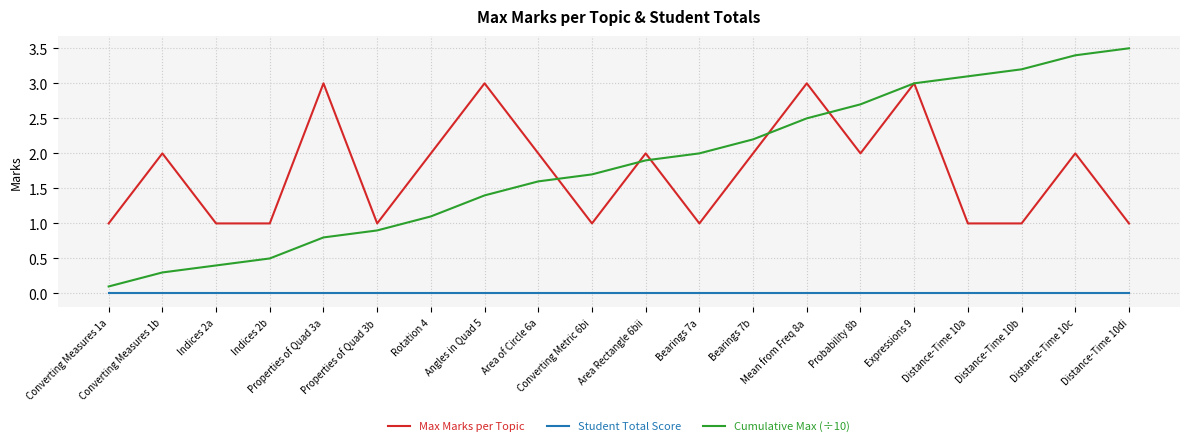

Which series has the widest spread of values?

Cumulative Max (÷10)